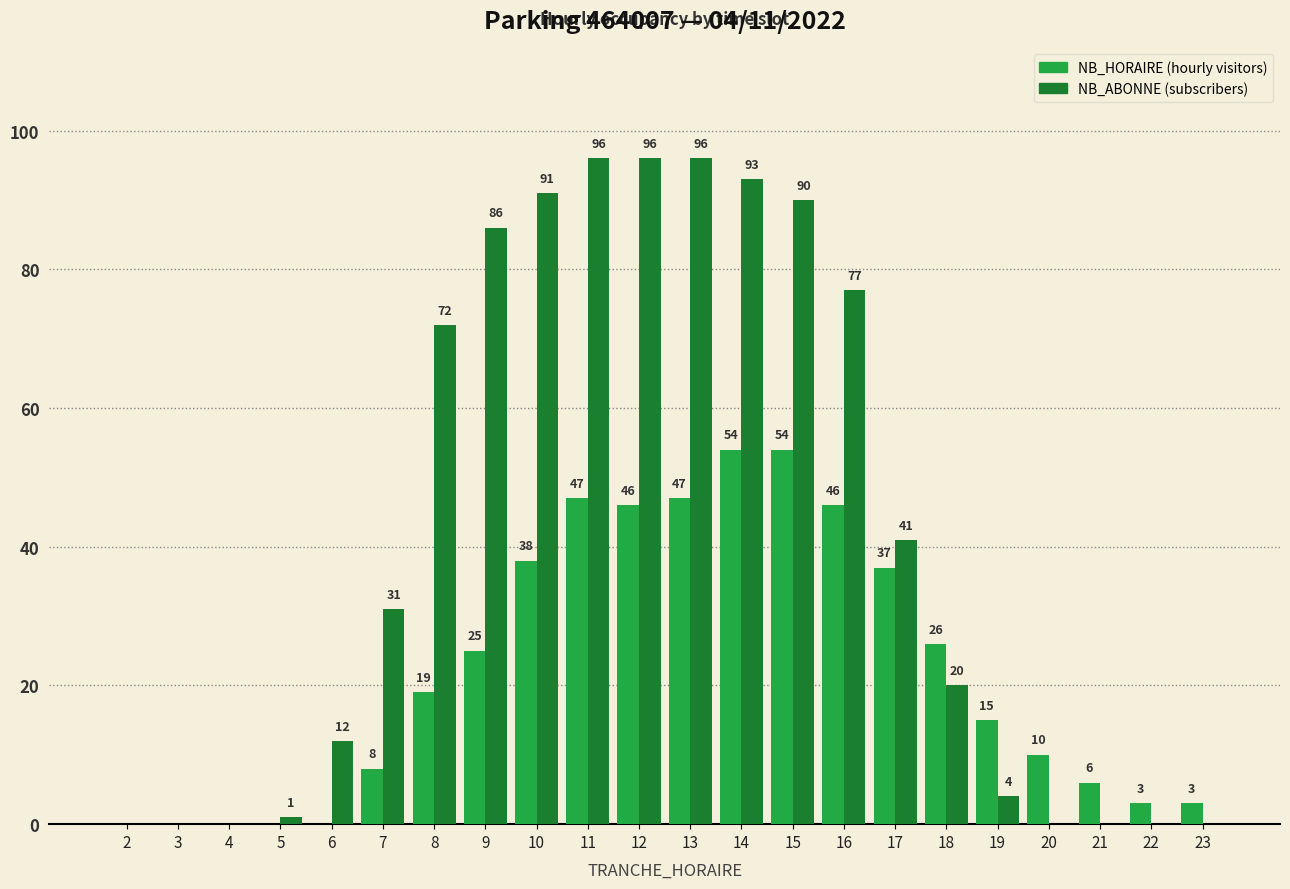

What is the maximum value shown in the chart?

96